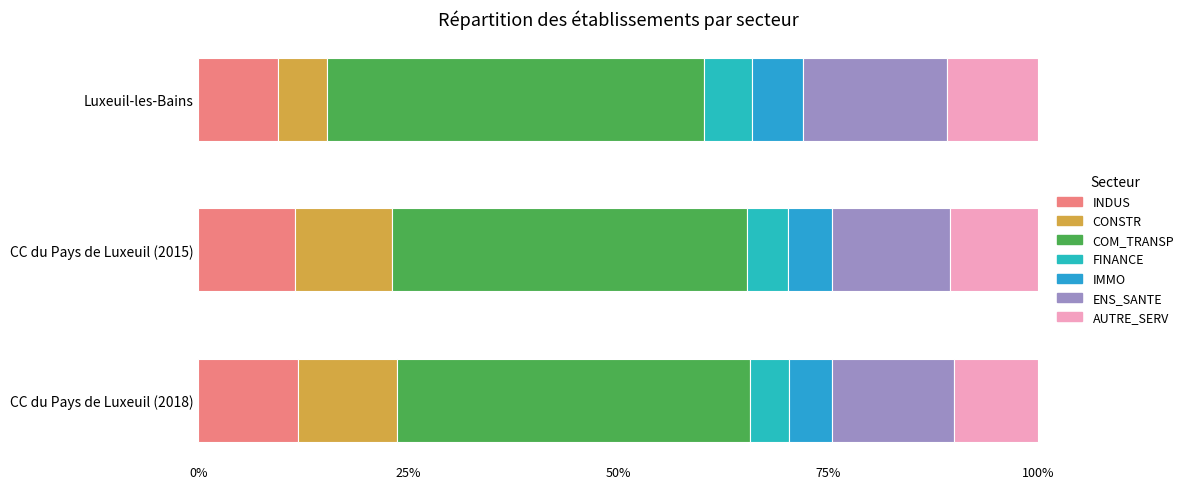

How many values in the INDUS series exceed 11?

2